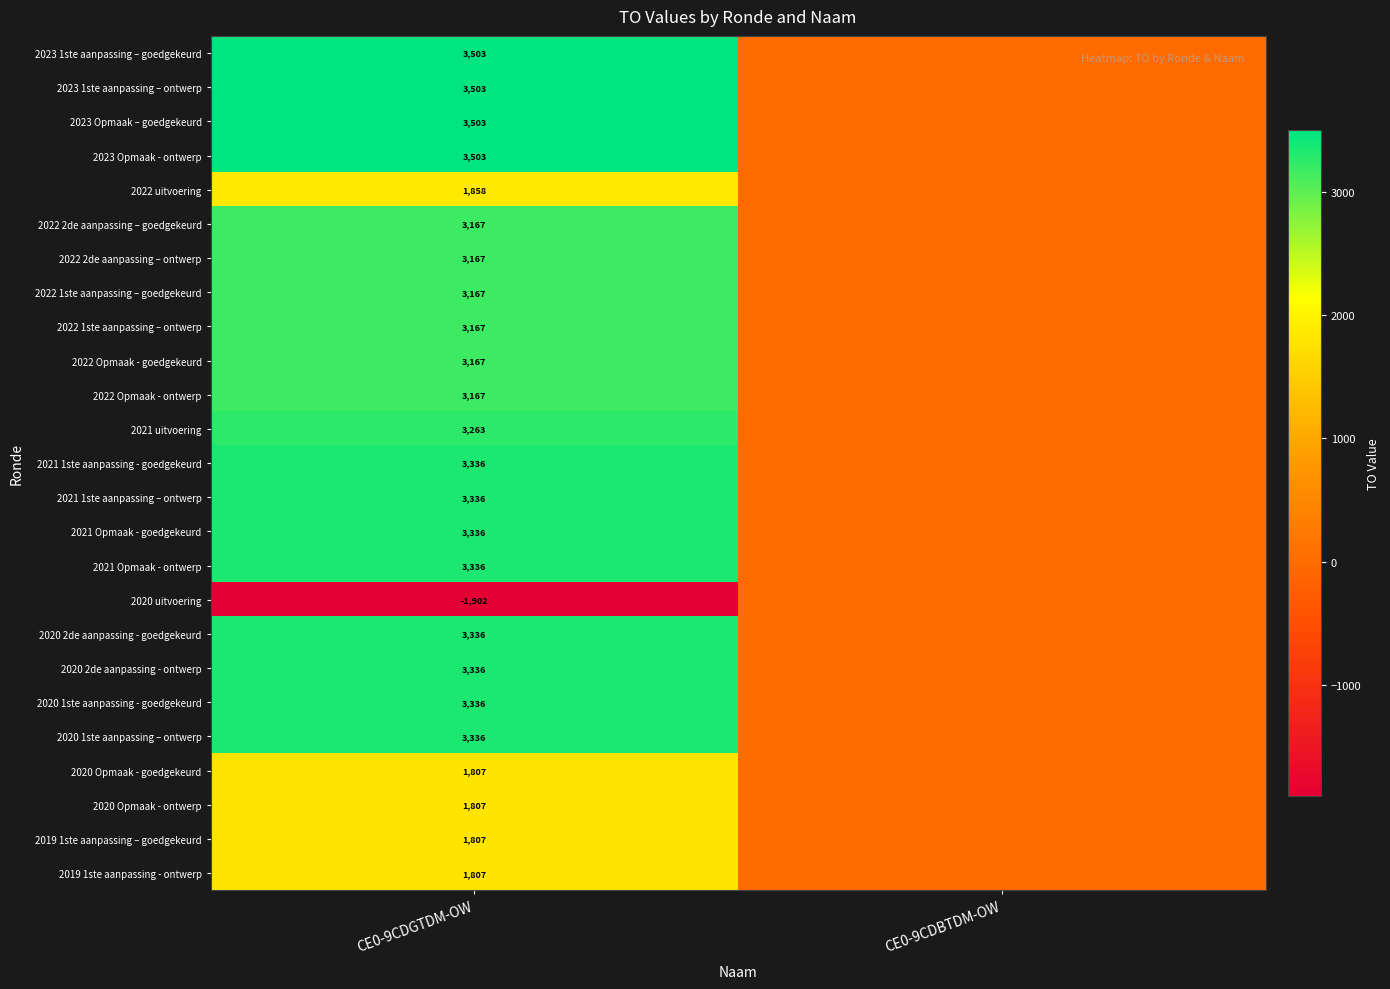

What is the total value across all series at CE0-9CDGTDM-OW?

70149